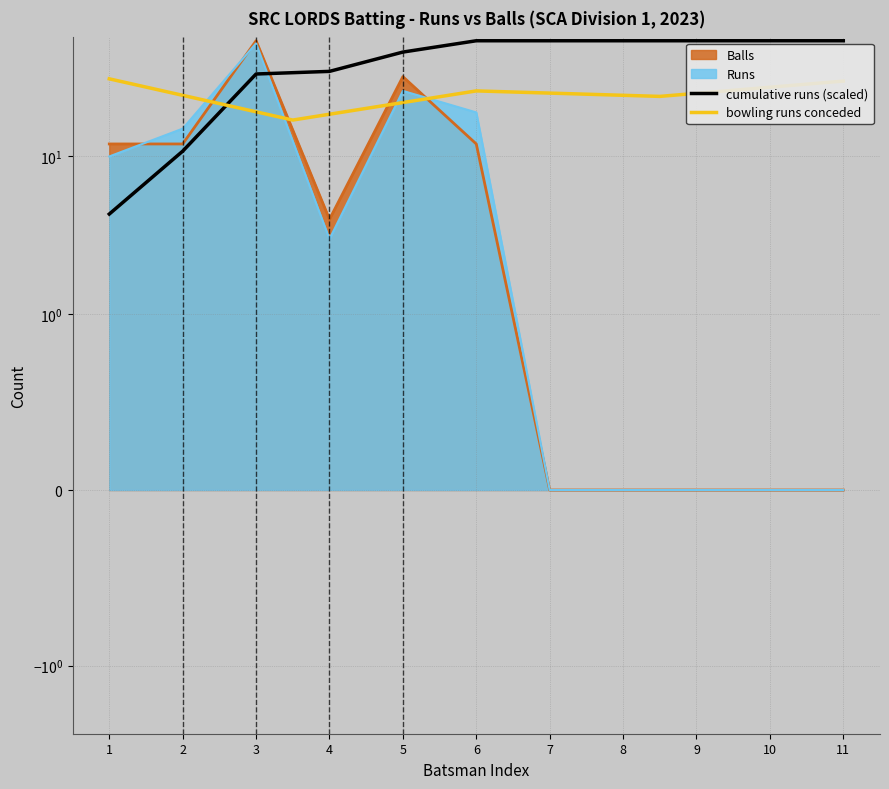

Which series has the widest spread of values?

Balls